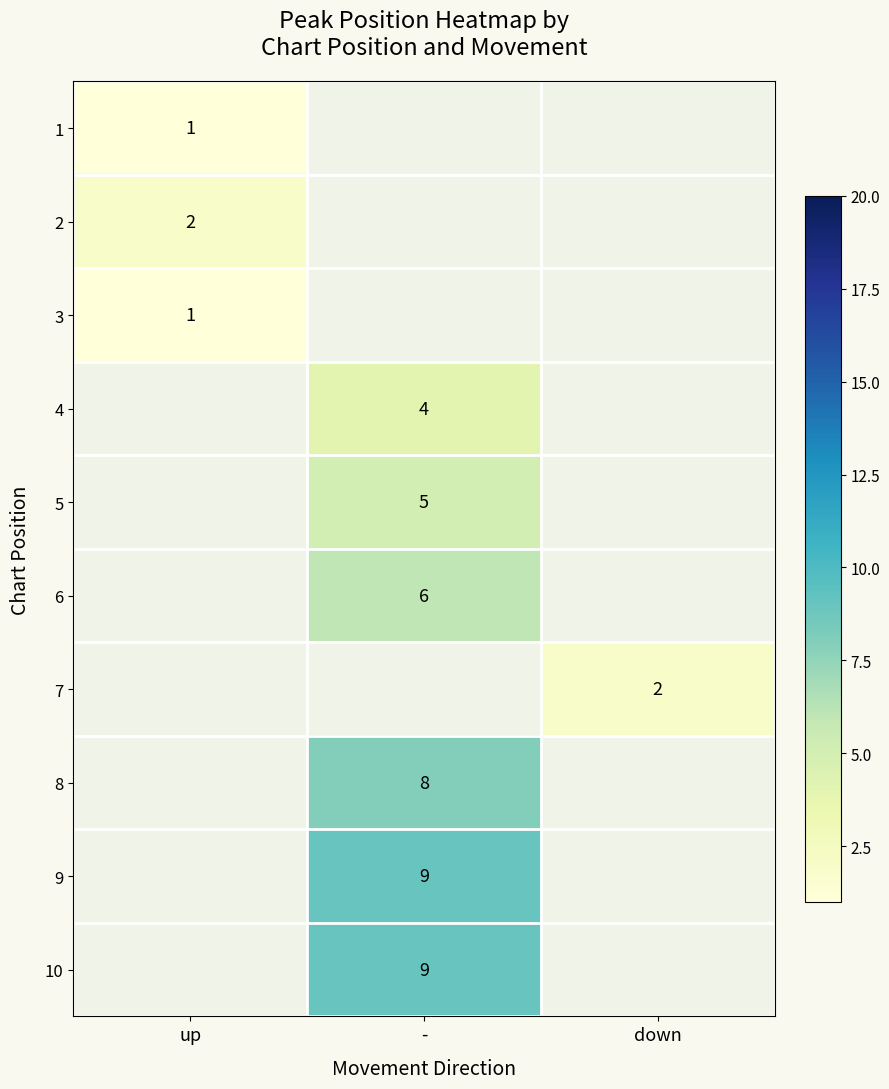

The 2 series shows 1 at up. True or false?

False